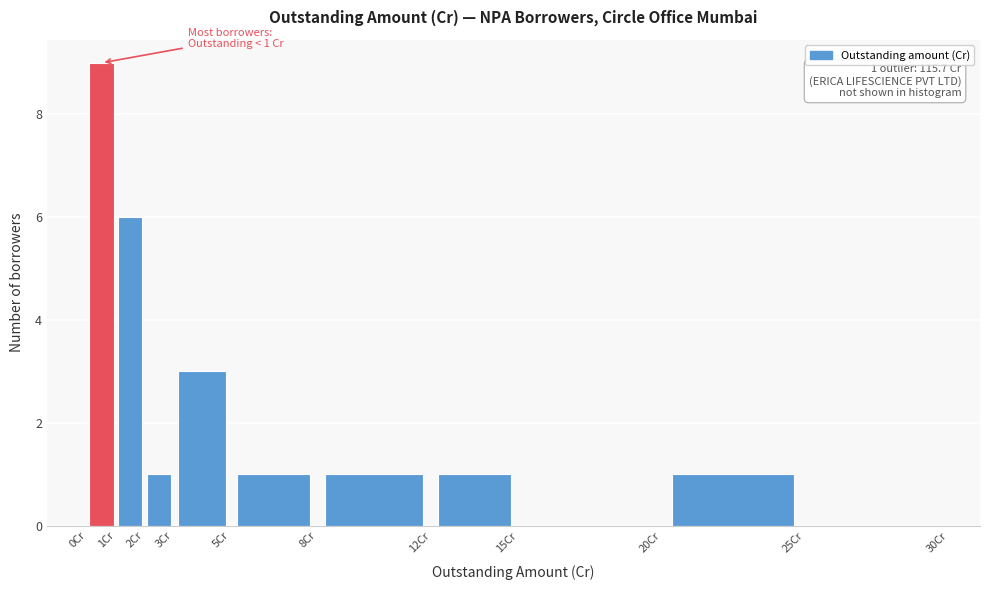

Over which range of the x-axis is the bar tallest?

0 to 1